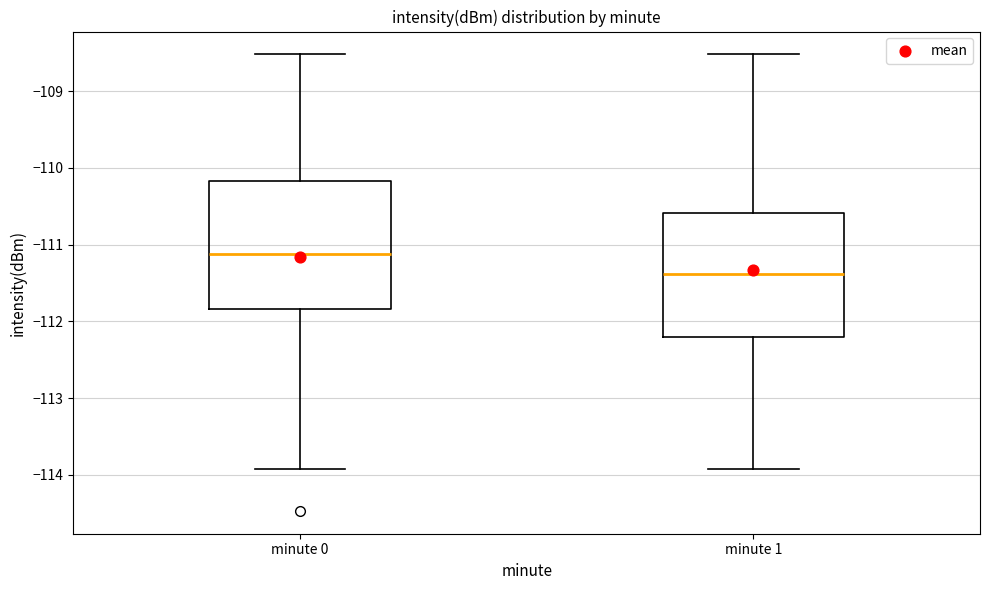

Reading left to right, read every box against the y-axis: the position of its median line, the range the box covers, and the ends of its whiskers. The values are not printed on the chart, so give them approximately, as read against the axis.

minute 0: median -111.1, box -111.8 to -110.2, whiskers -113.9 to -108.5
minute 1: median -111.4, box -112.2 to -110.6, whiskers -113.9 to -108.5